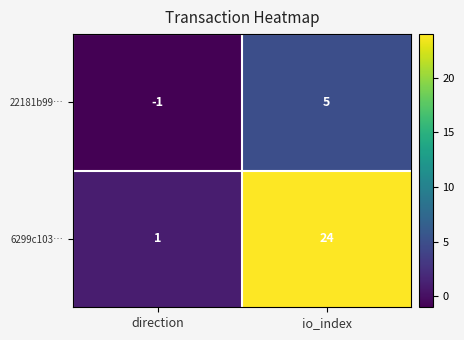

What is the smallest value displayed?

-1